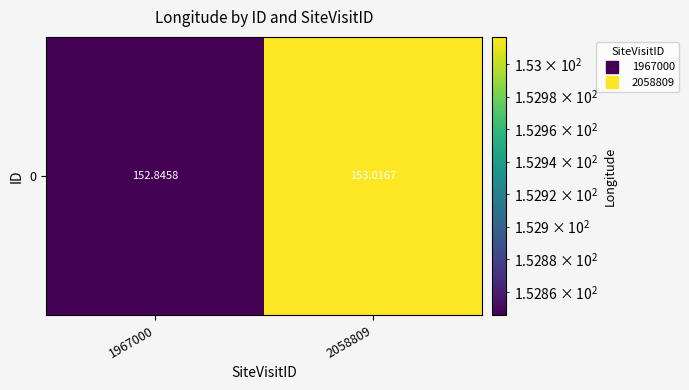

What is the sum of all values?

305.9